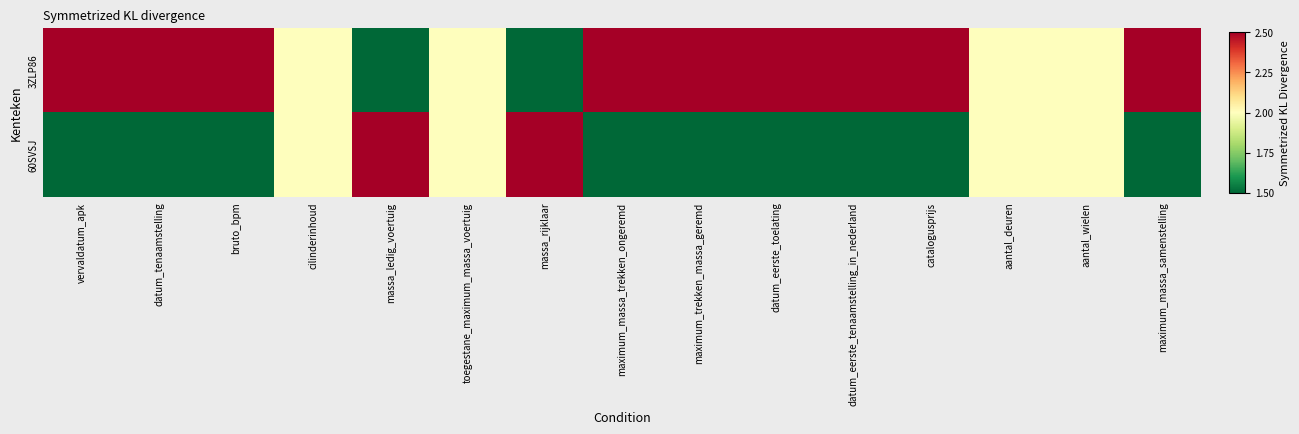

Reading left to right, transcribe all the data shown in this chart.

3ZLP86: vervaldatum_apk=2.5	datum_tenaamstelling=2.5	bruto_bpm=2.5	cilinderinhoud=2.0	massa_ledig_voertuig=1.5	toegestane_maximum_massa_voertuig=2.0	massa_rijklaar=1.5	maximum_massa_trekken_ongeremd=2.5	maximum_trekken_massa_geremd=2.5	datum_eerste_toelating=2.5	datum_eerste_tenaamstelling_in_nederland=2.5	catalogusprijs=2.5	aantal_deuren=2.0	aantal_wielen=2.0	maximum_massa_samenstelling=2.5
60SVSJ: vervaldatum_apk=1.5	datum_tenaamstelling=1.5	bruto_bpm=1.5	cilinderinhoud=2.0	massa_ledig_voertuig=2.5	toegestane_maximum_massa_voertuig=2.0	massa_rijklaar=2.5	maximum_massa_trekken_ongeremd=1.5	maximum_trekken_massa_geremd=1.5	datum_eerste_toelating=1.5	datum_eerste_tenaamstelling_in_nederland=1.5	catalogusprijs=1.5	aantal_deuren=2.0	aantal_wielen=2.0	maximum_massa_samenstelling=1.5